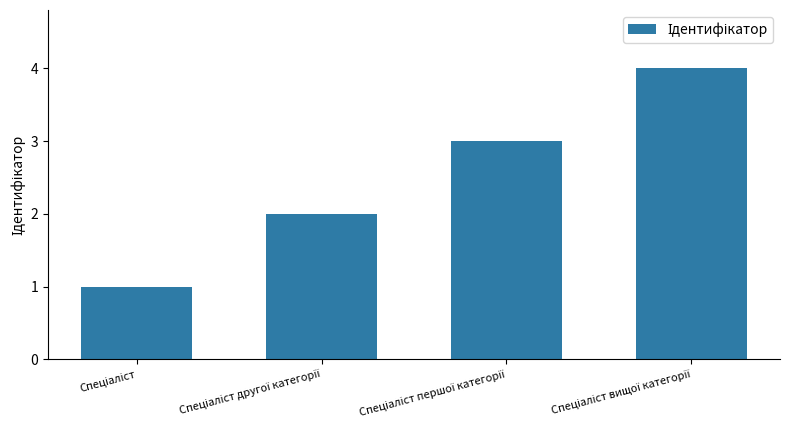

What is the sum of all values?

10